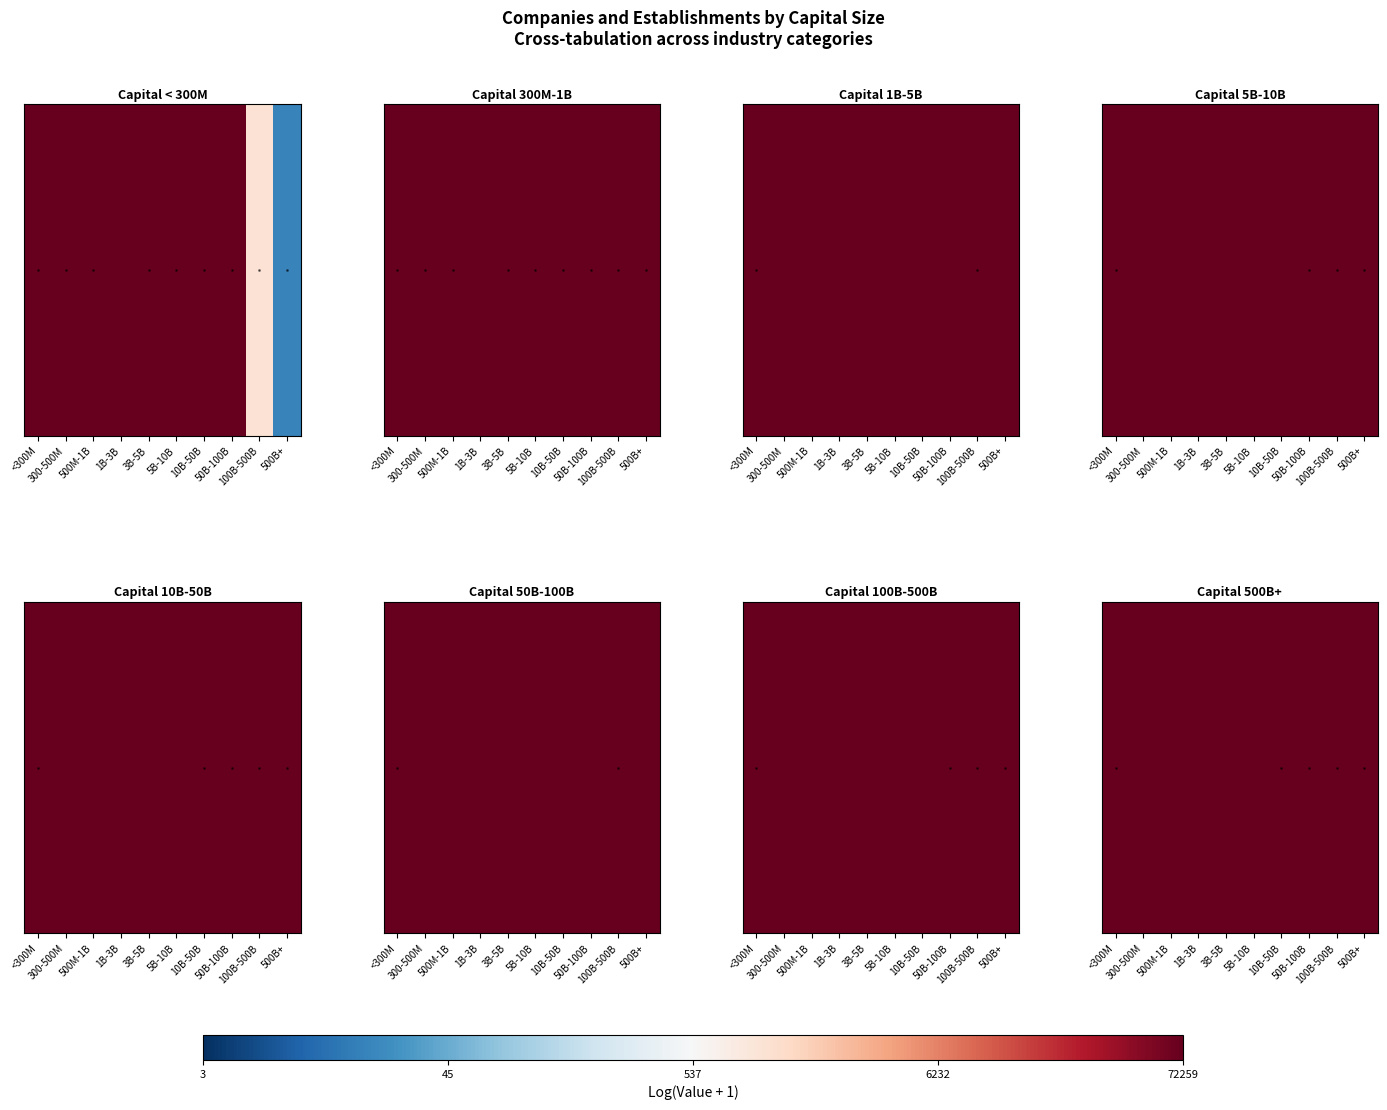

Reading right to left, extract all data points from this chart.

500B+=1959	100B-500B=633	50B-100B=829	10B-50B=1486	5B-10B=6470	3B-5B=7593	1B-3B=27877	500M-1B=3887	300-500M=9639	<300M=13